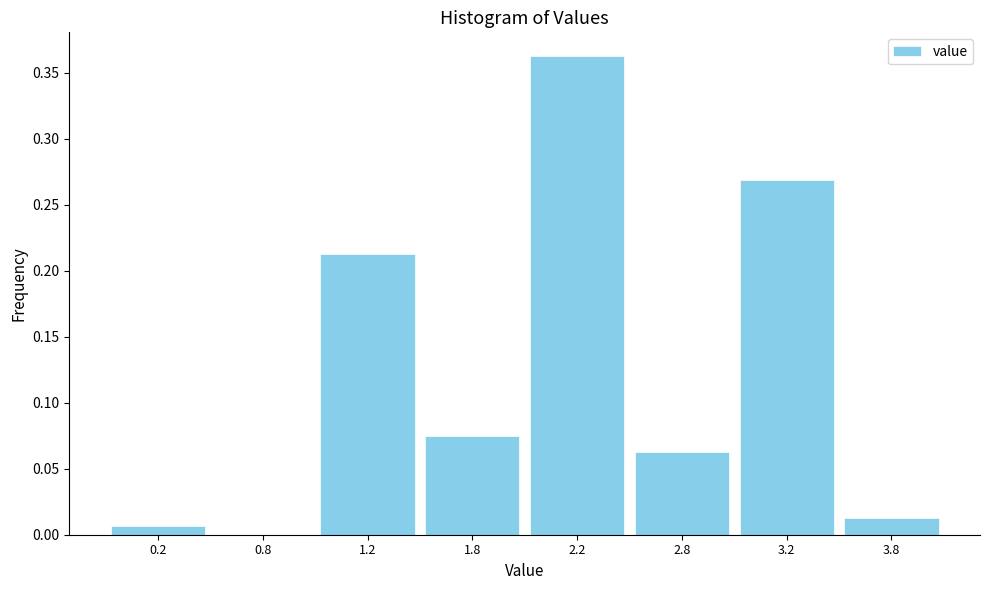

What is the sum of all values?

1.0